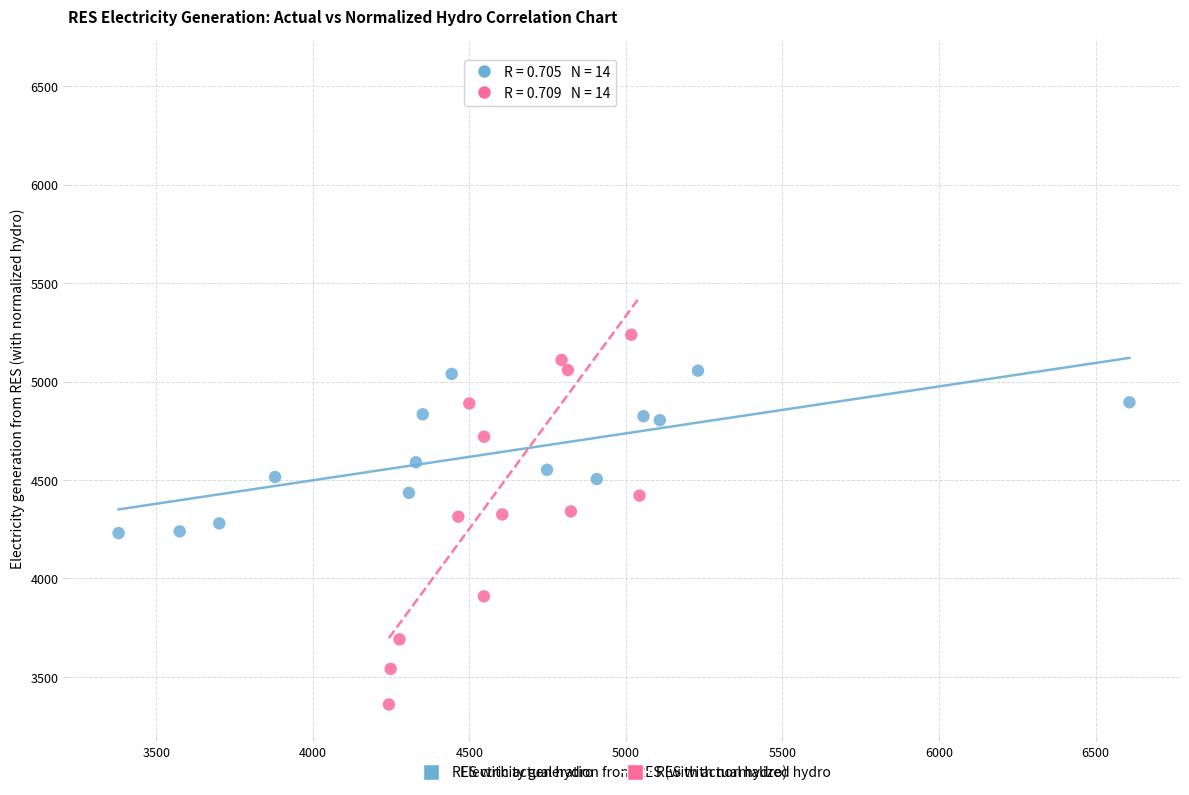

Which series has the largest Y range (max minus min)?

RES with normalized hydro